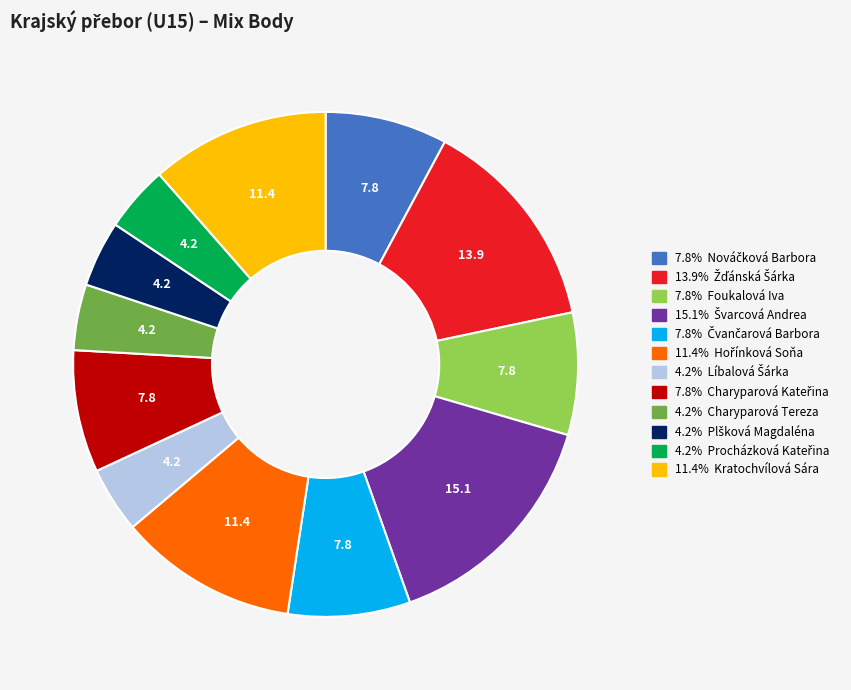

Does any single category account for the majority?

No